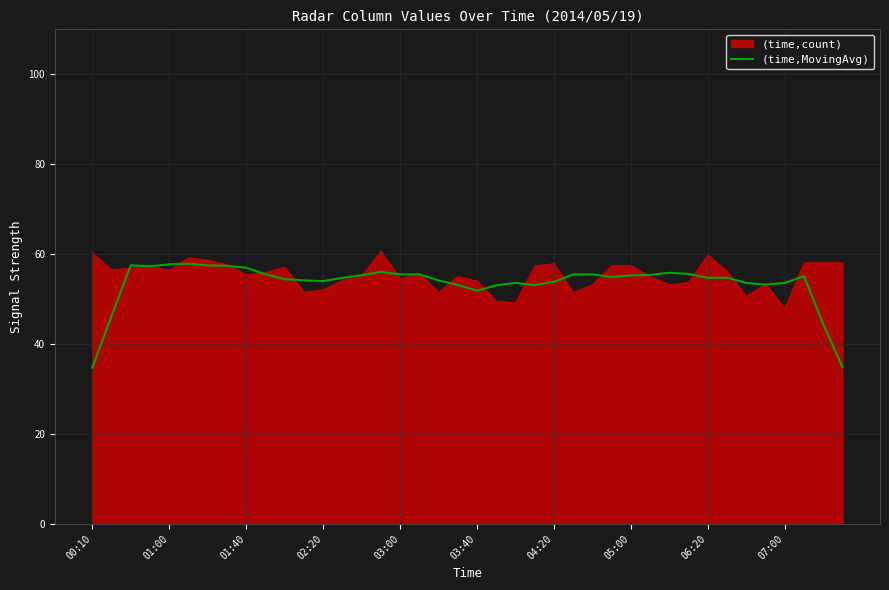

Which series has the widest spread of values?

(time,MovingAvg)